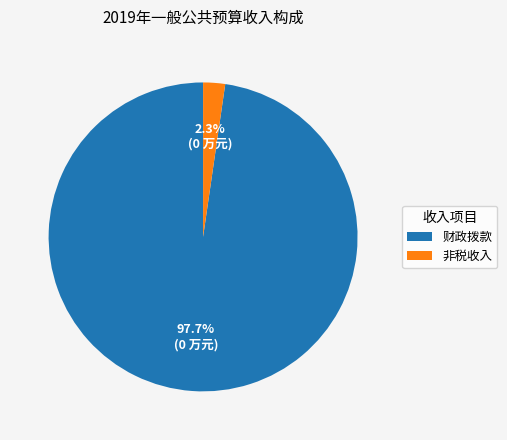

Is there any slice that represents more than half of the pie?

Yes